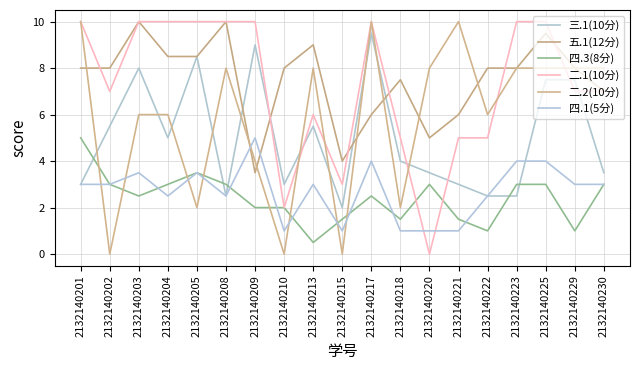

What is the sum of all 四.1(5分) values?

51.5